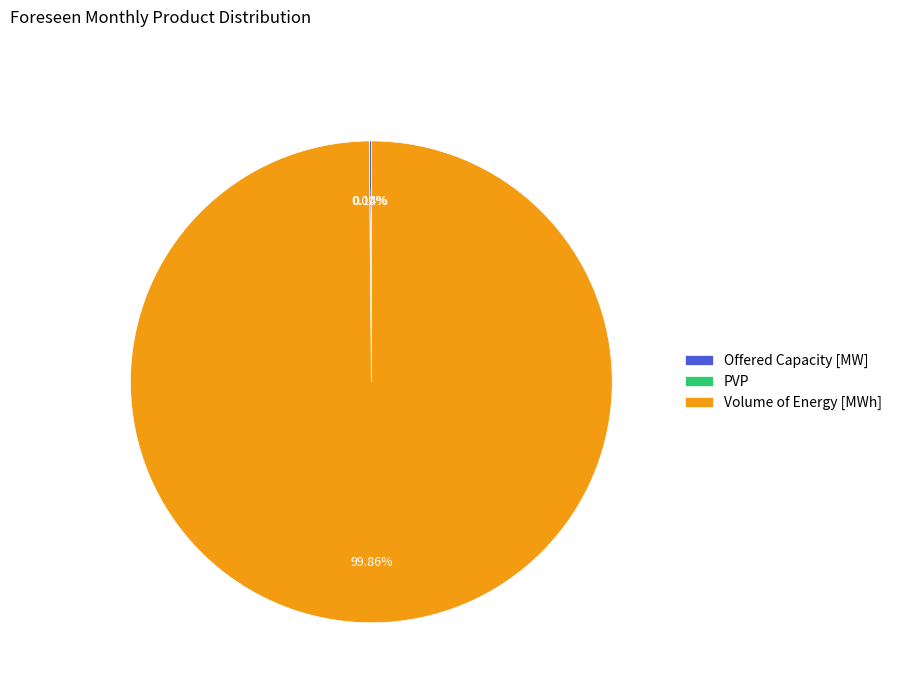

Which slice is the largest?

Volume of Energy [MWh]